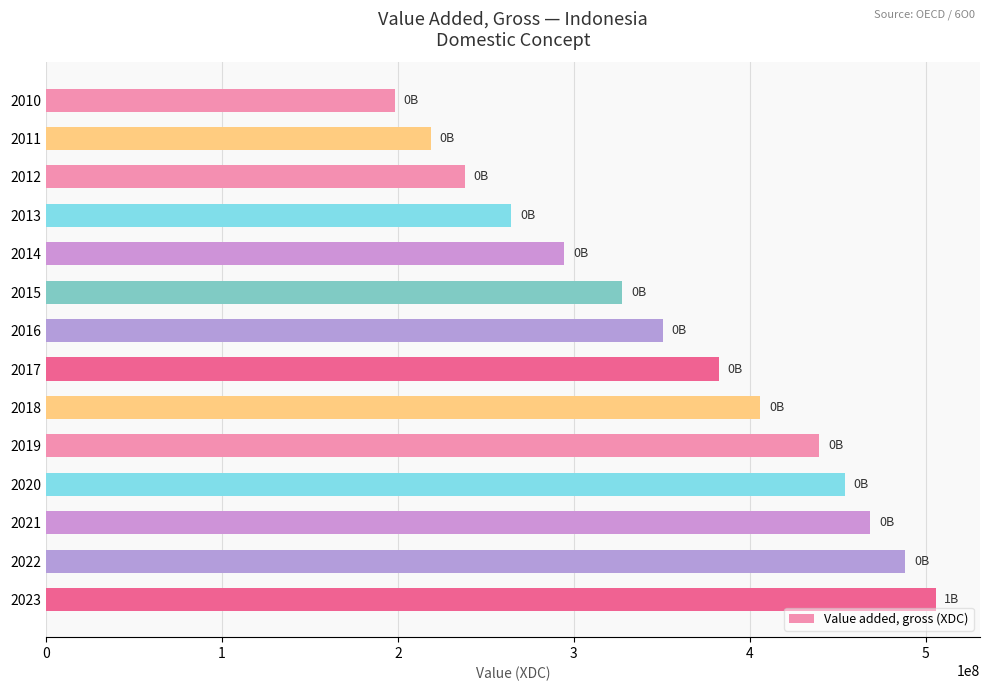

What is the change in value from 2012 to 2019?

+201542000